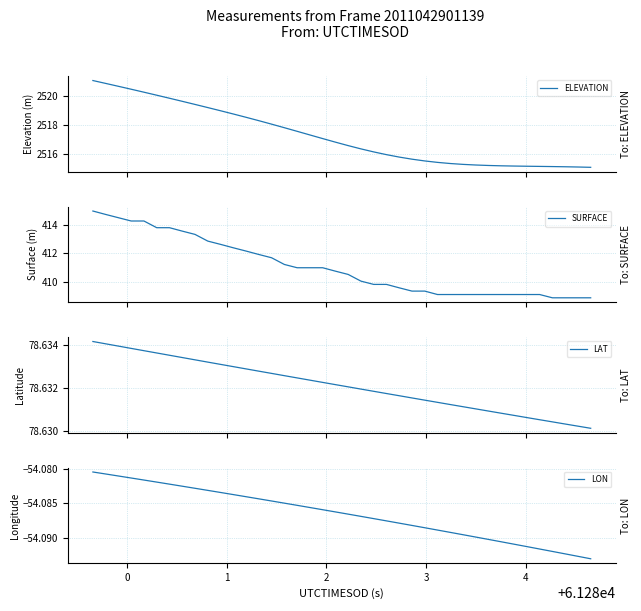

What is the difference between the second highest and minimum values in the ELEVATION series?

5.7